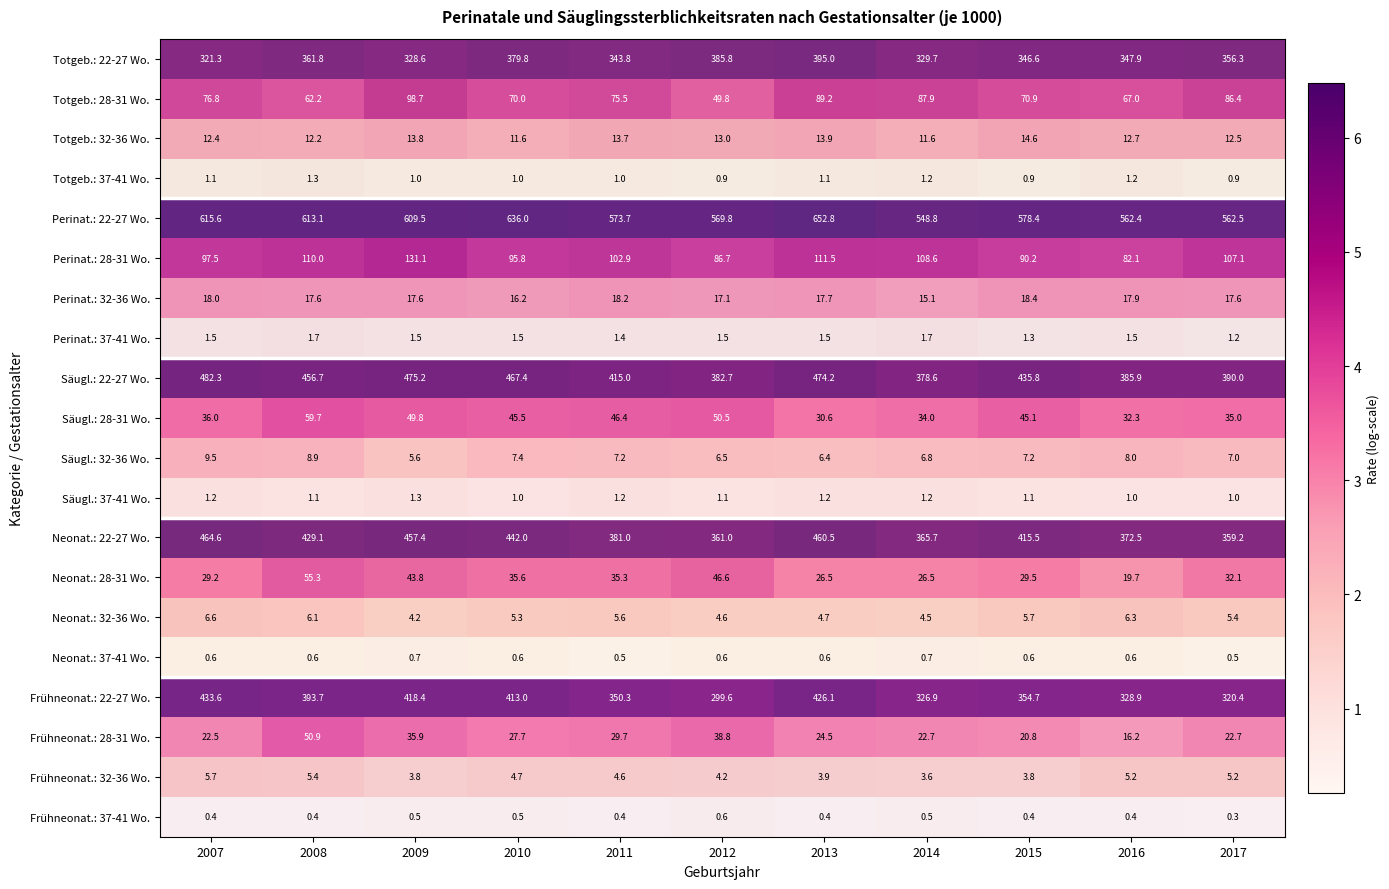

At 2008, list the series in order from smallest to largest.

Frühneonat.: 37-41 Wo., Neonat.: 37-41 Wo., Säugl.: 37-41 Wo., Totgeb.: 37-41 Wo., Perinat.: 37-41 Wo., Frühneonat.: 32-36 Wo., Neonat.: 32-36 Wo., Säugl.: 32-36 Wo., Totgeb.: 32-36 Wo., Perinat.: 32-36 Wo., Frühneonat.: 28-31 Wo., Neonat.: 28-31 Wo., Säugl.: 28-31 Wo., Totgeb.: 28-31 Wo., Perinat.: 28-31 Wo., Totgeb.: 22-27 Wo., Frühneonat.: 22-27 Wo., Neonat.: 22-27 Wo., Säugl.: 22-27 Wo., Perinat.: 22-27 Wo.